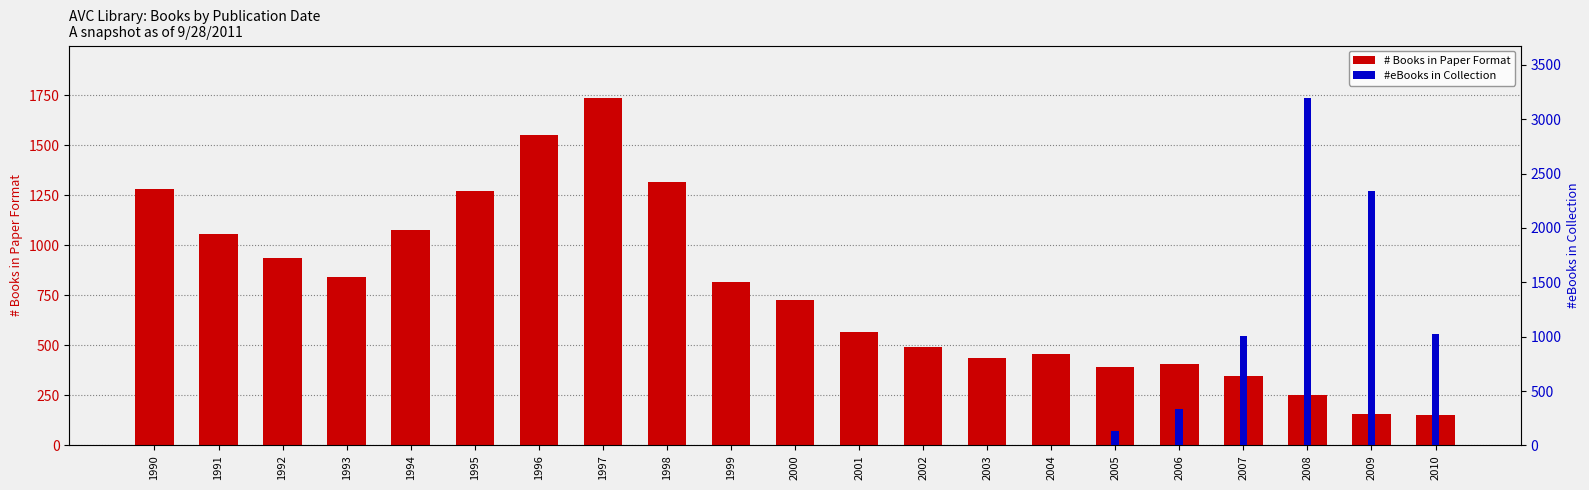

Which series changed the most between 1990 and 2007?

#eBooks in Collection